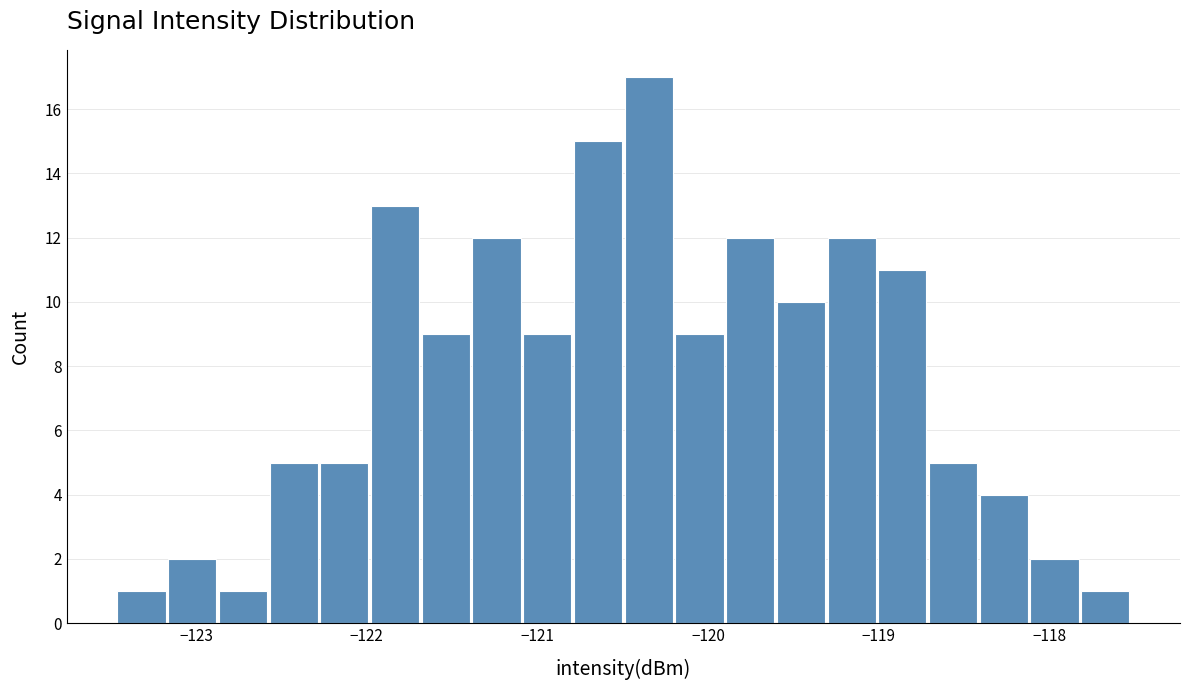

Read against the x-axis, roughly where is the centre of the tallest bar?

-120.3